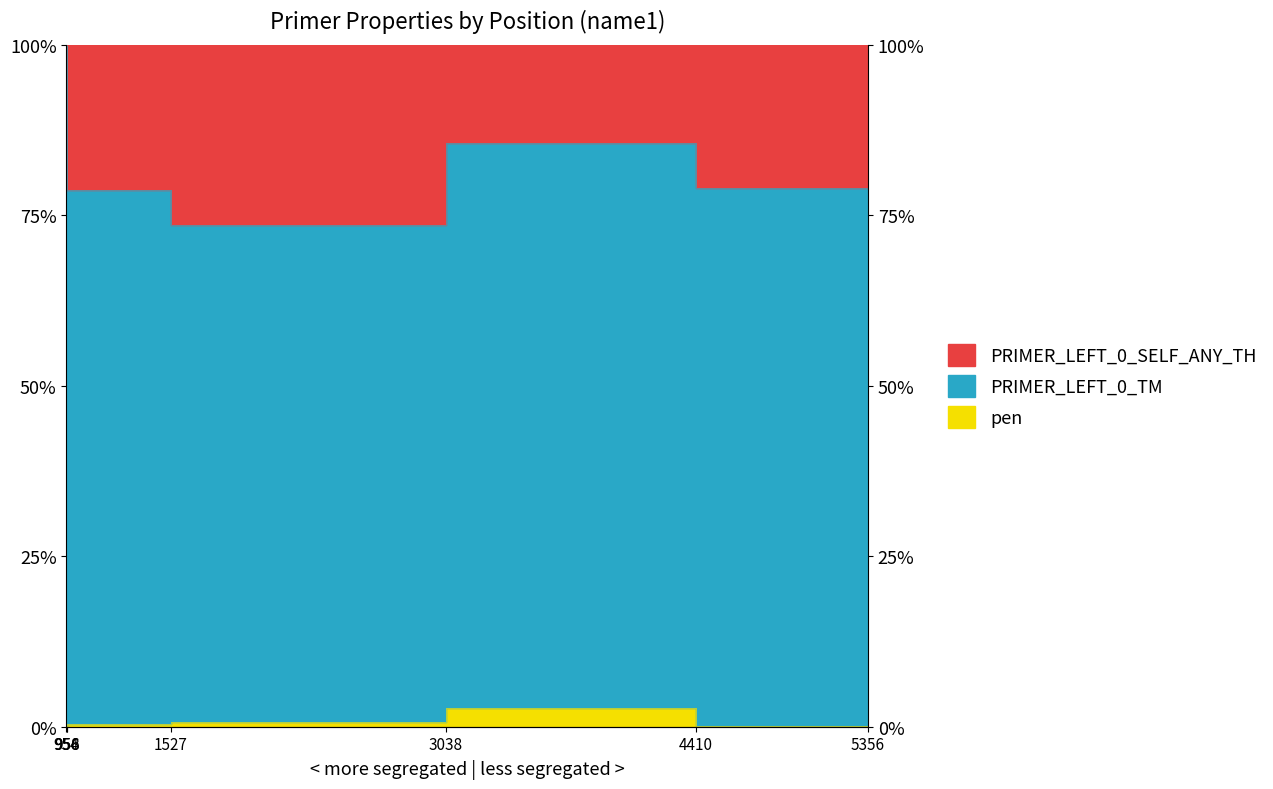

Which has a higher value, 956 or 958?

956